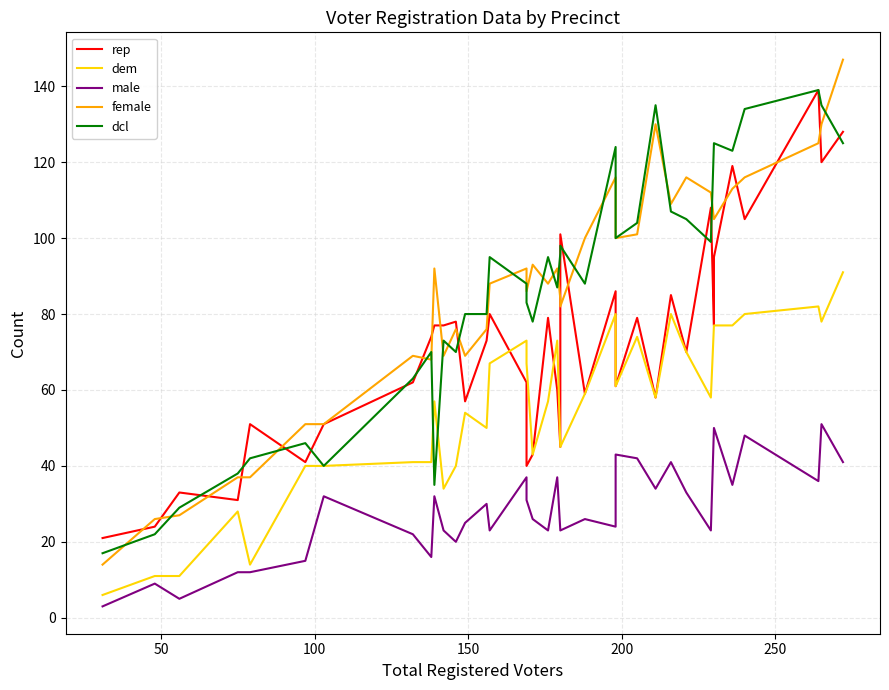

What is the average value of the female series?

82